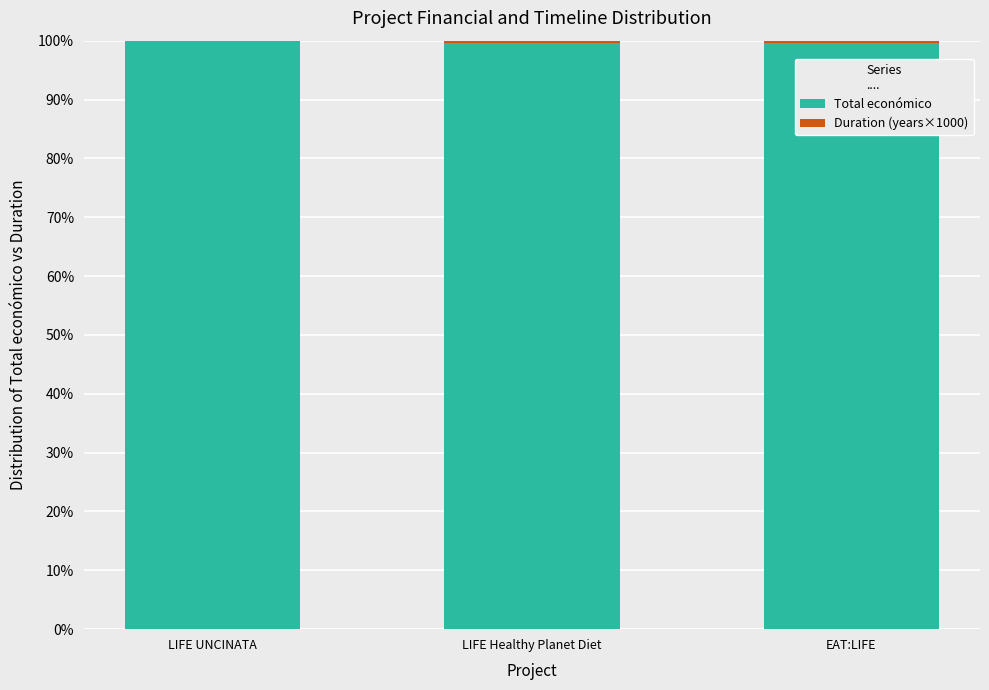

True or false: Total económico has a value of 149.4 at LIFE Healthy Planet Diet.

False